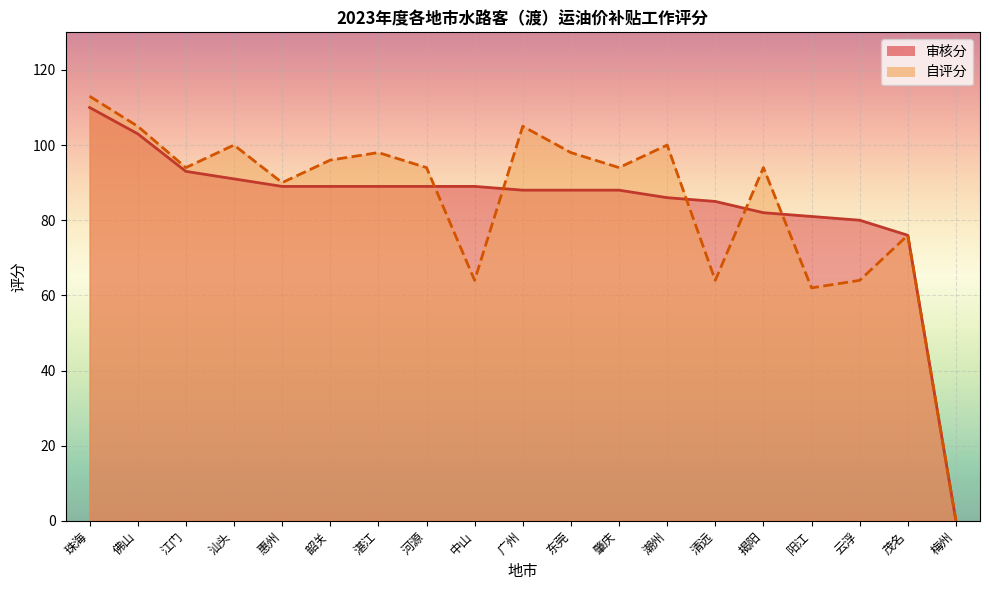

Is the value of 审核分 at 广州 greater than the value of 自评分 at 韶关?

No